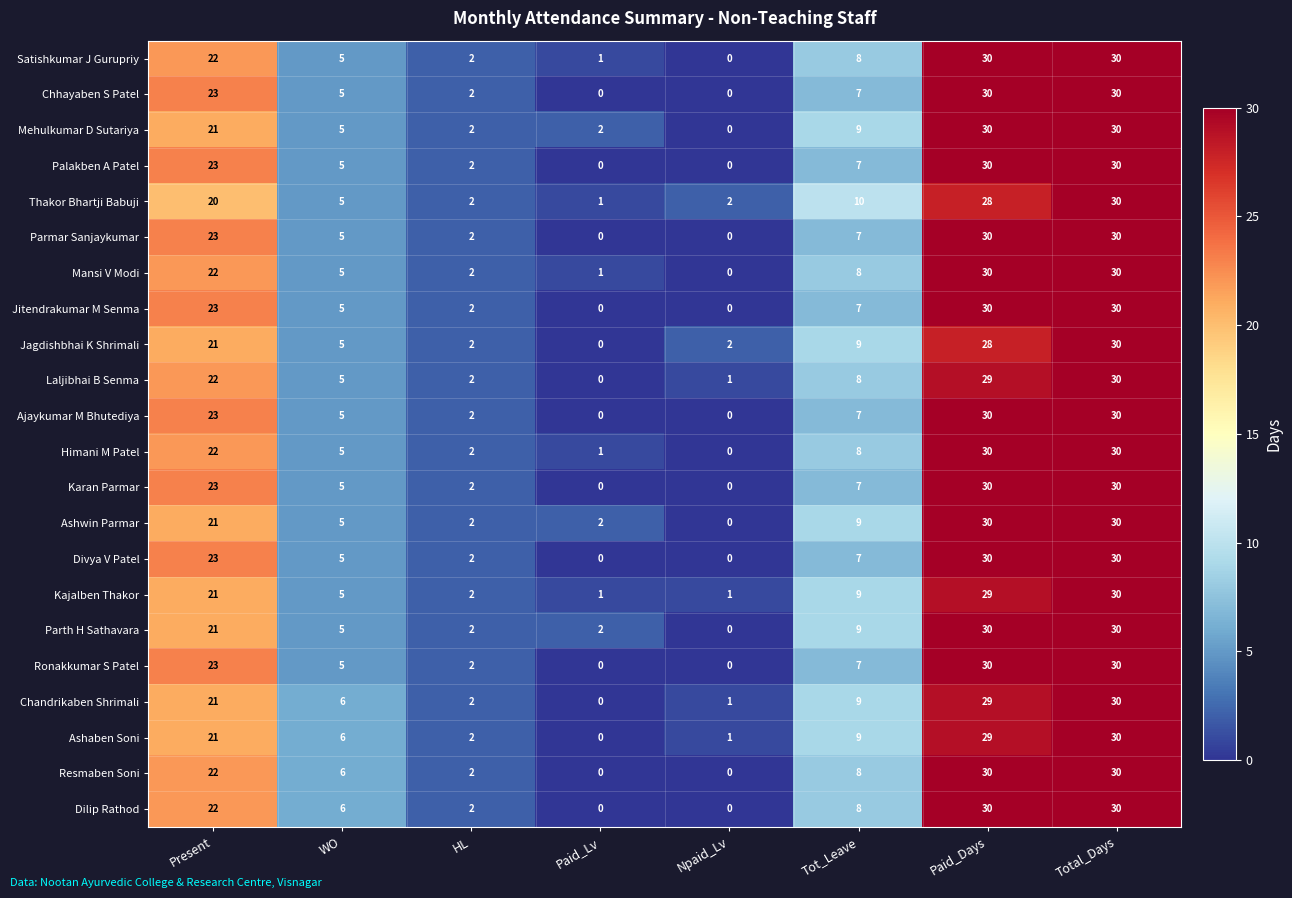

What is the sum of all Jagdishbhai K Shrimali values?

97